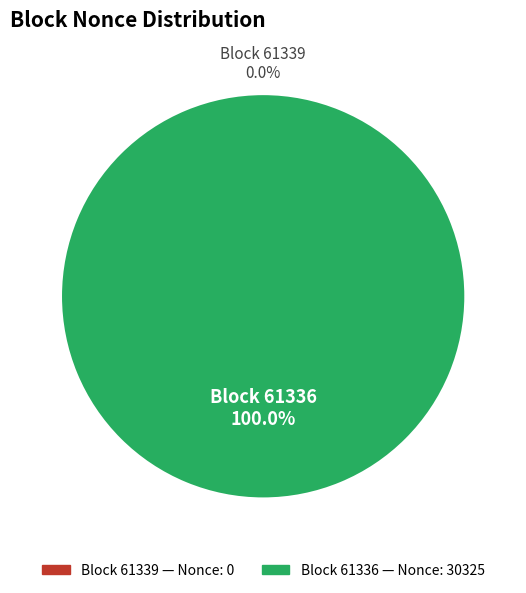

Count the number of slices in the pie.

2